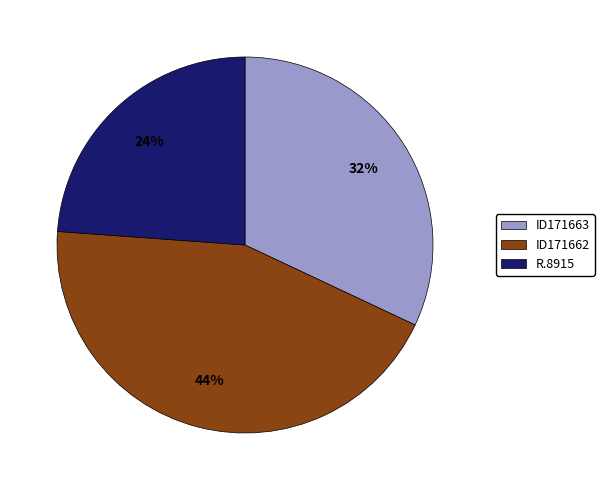

How many segments does this pie chart have?

3